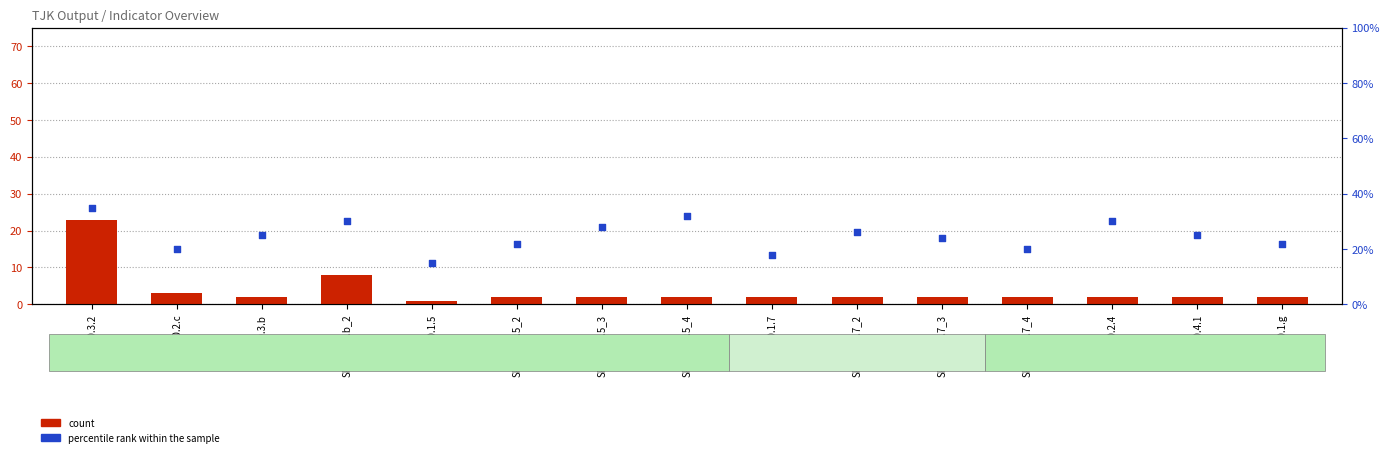

Which series has the widest spread of Y values?

count